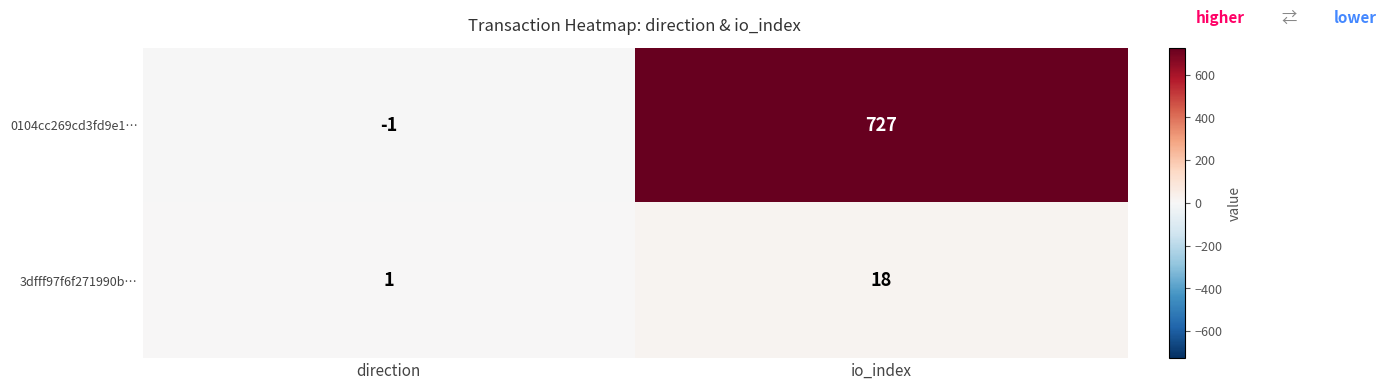

Rank the series by their maximum value, from lowest to highest.

3dfff97f6f271990b…, 0104cc269cd3fd9e1…